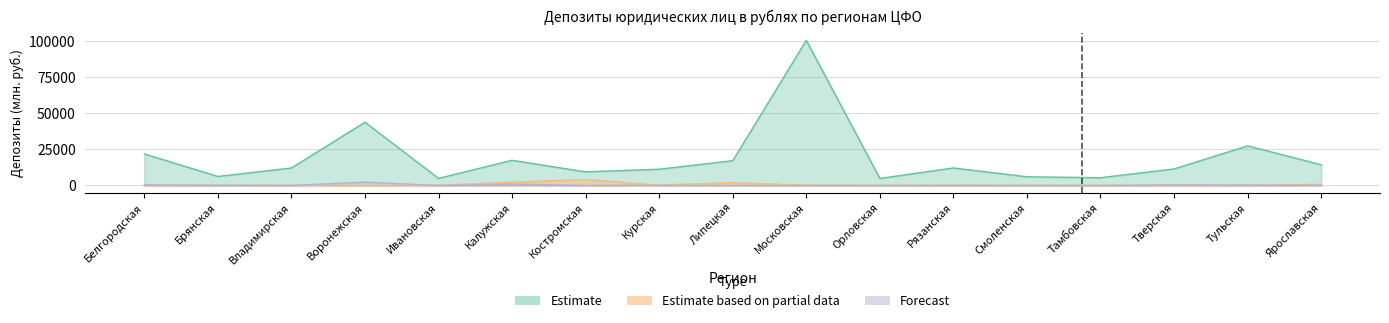

True or false: Estimate based on partial data and Forecast intersect in this chart.

True